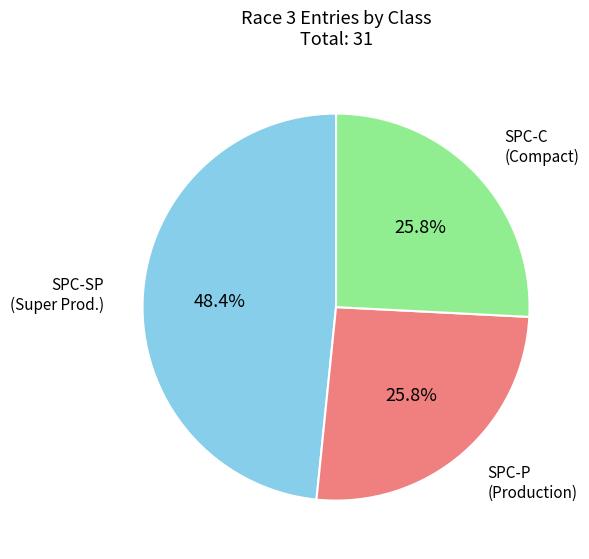

Is there any slice that represents more than half of the pie?

No